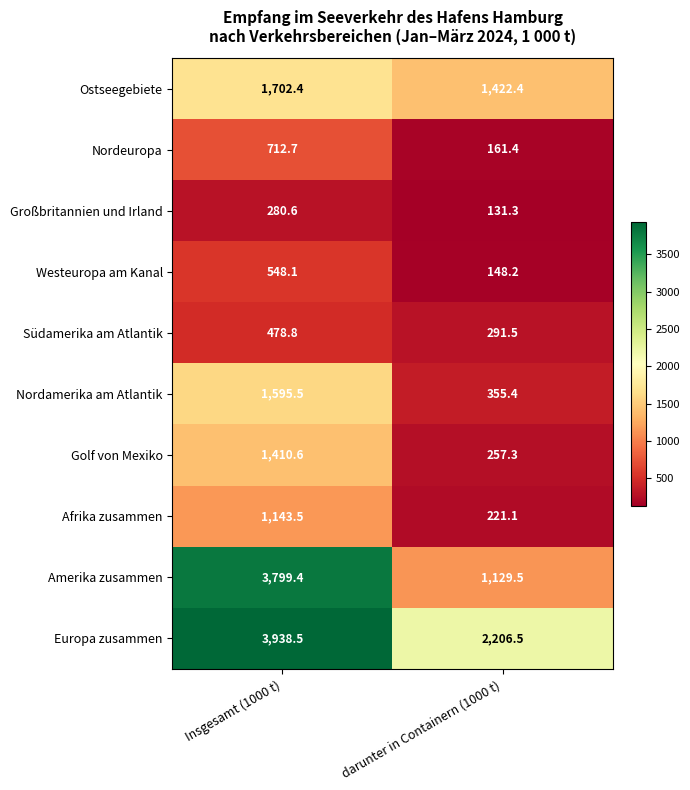

Which series has the widest spread of values?

Amerika zusammen